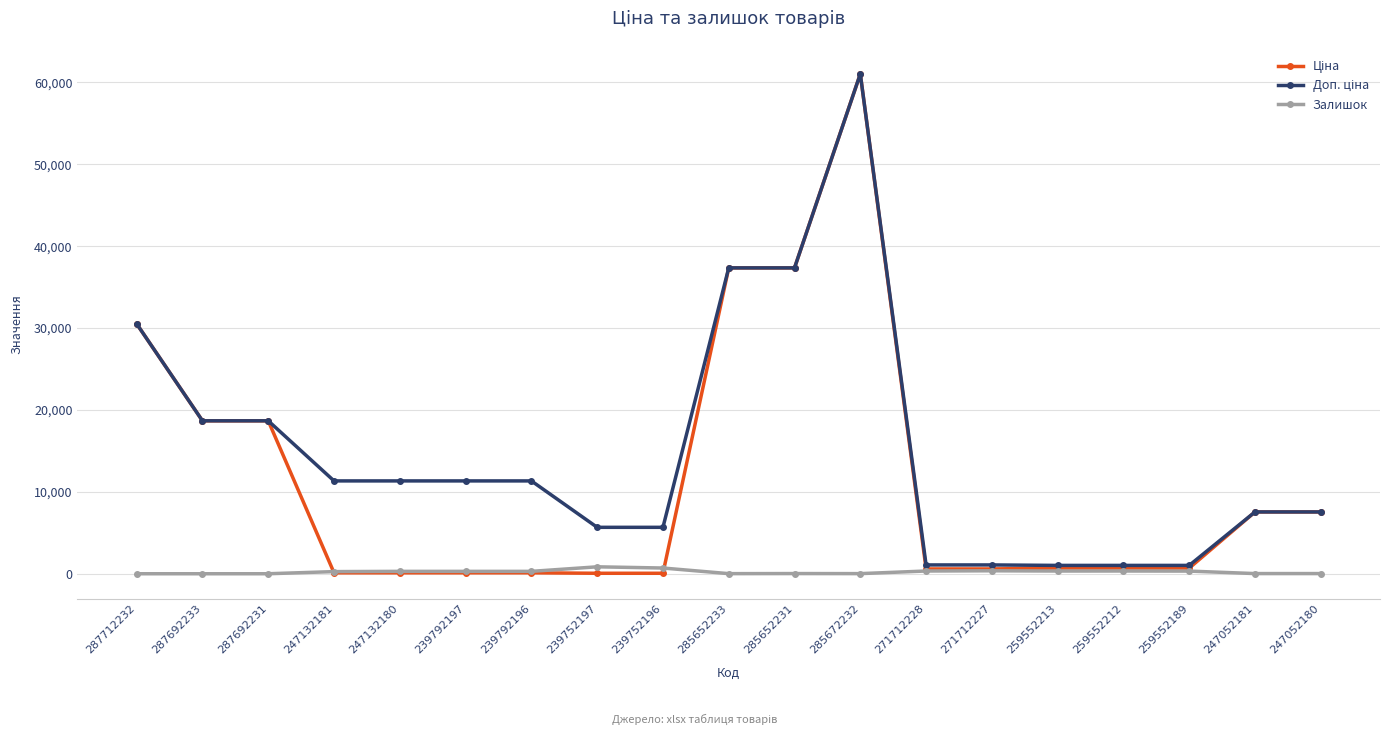

What is the label of the 8th point from the left?

239752197